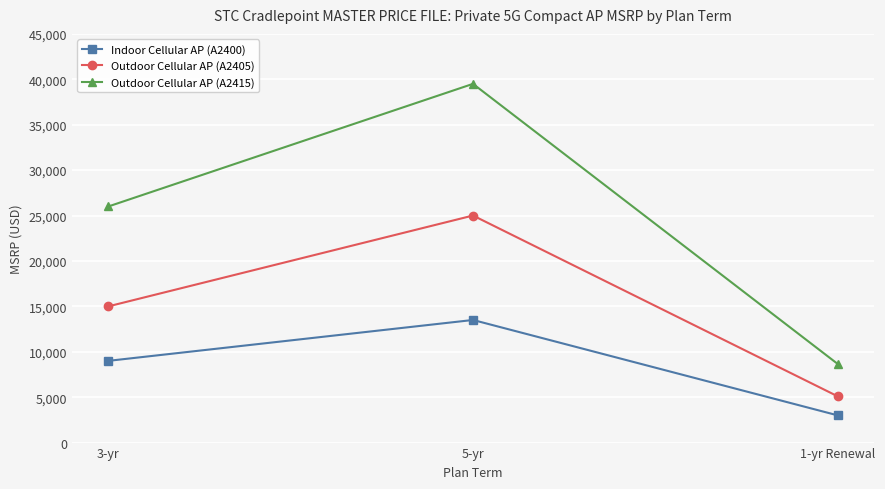

Does the chart display data point markers on the line(s)?

Yes